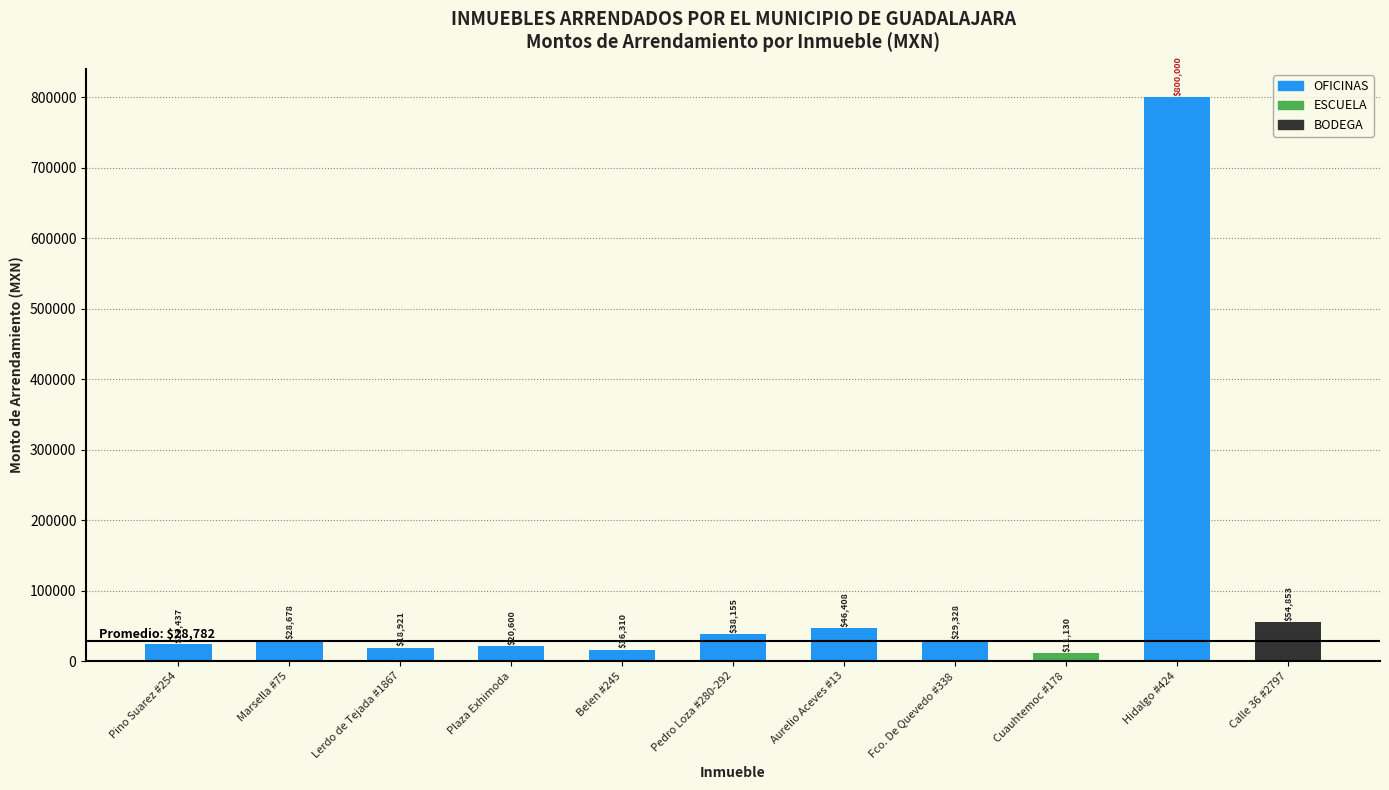

What is the value of the 9th bar from the left?

11130.0